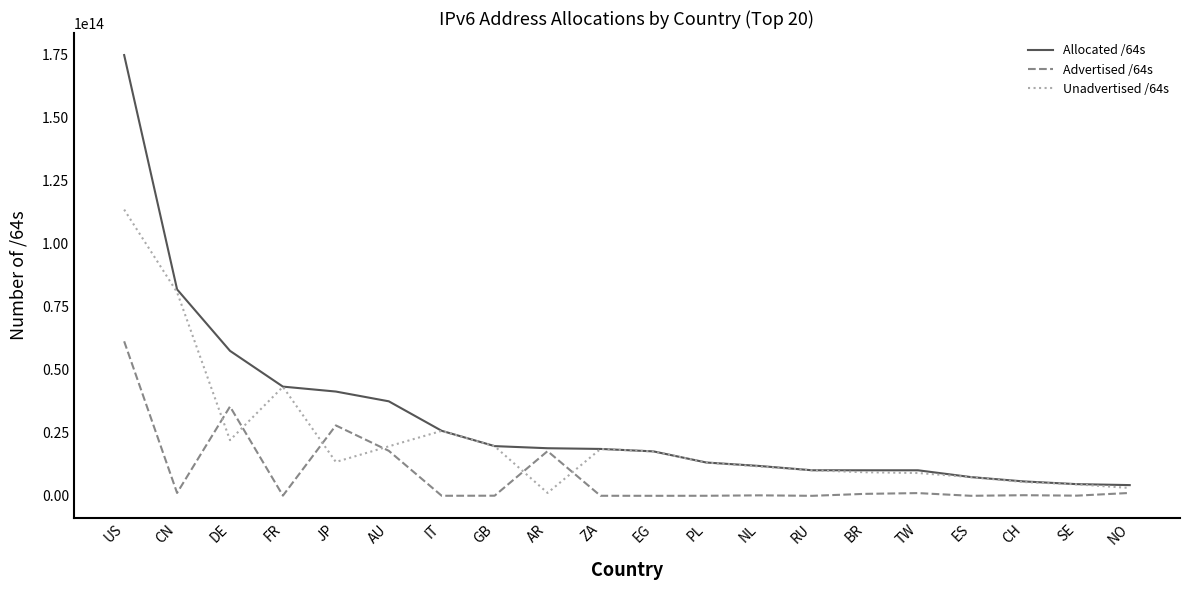

How many lines are shown in the chart?

3